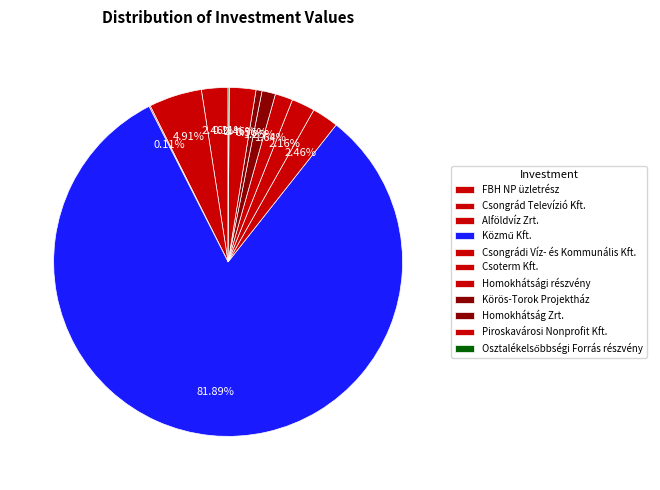

What percentage is NOT represented by Homokhátsági részvény?

98.4%